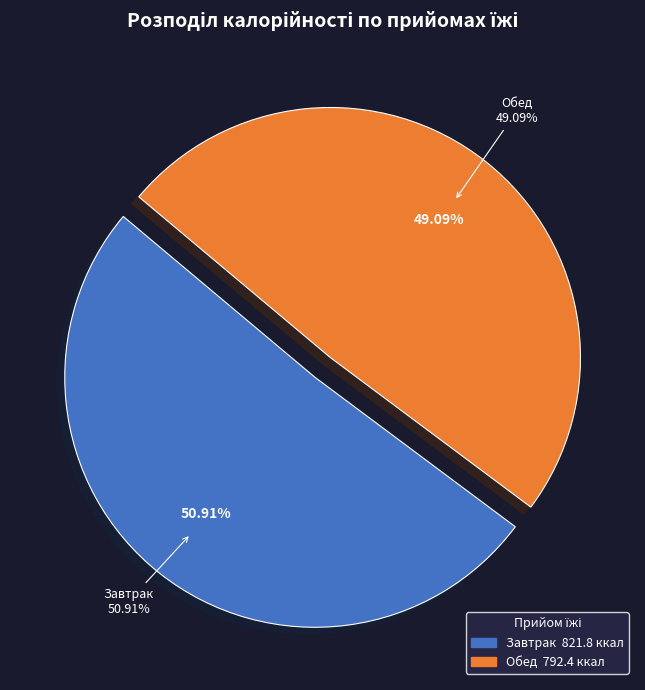

True or false: Обед accounts for 49% of the total.

True